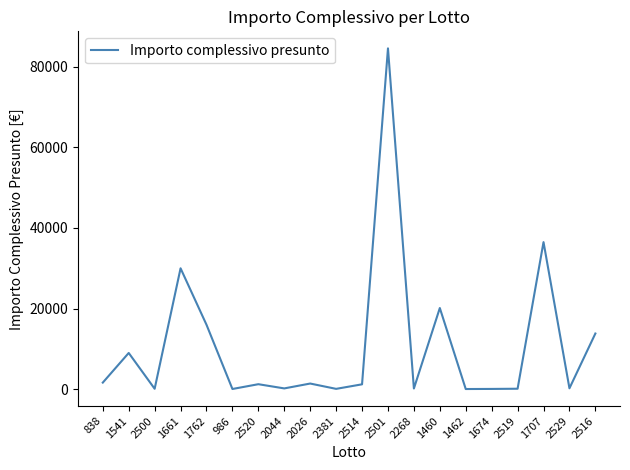

What is the maximum value shown in the chart?

84560.6